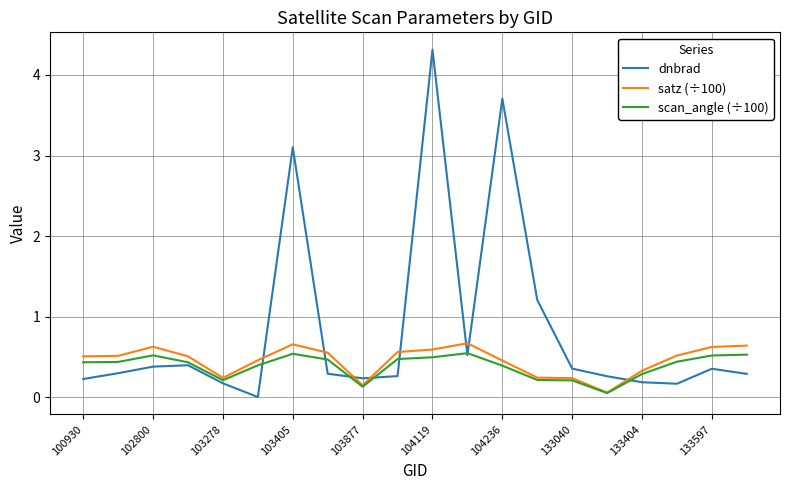

True or false: dnbrad and satz (÷100) intersect in this chart.

True